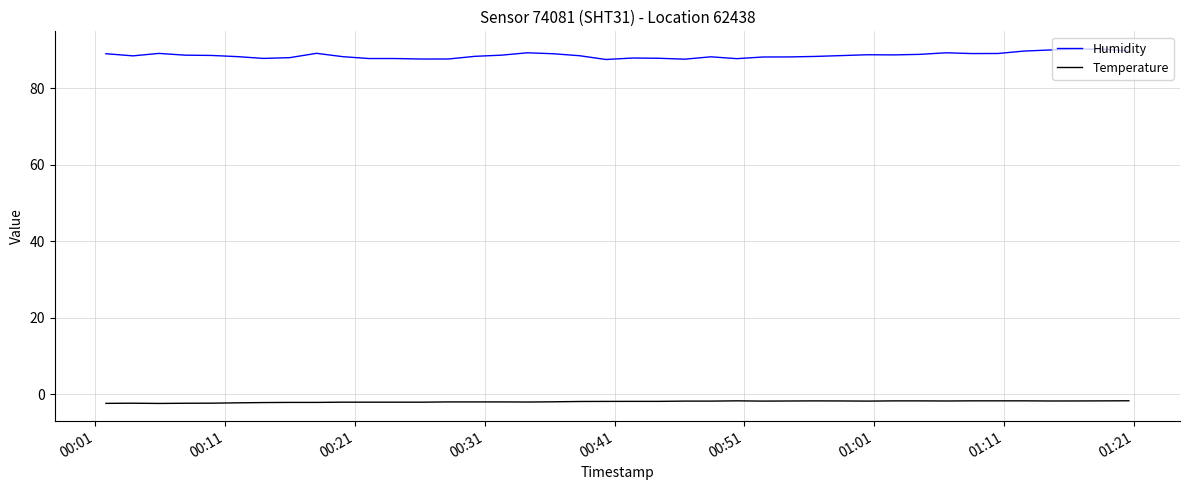

True or false: Humidity and Temperature cross at least once.

False